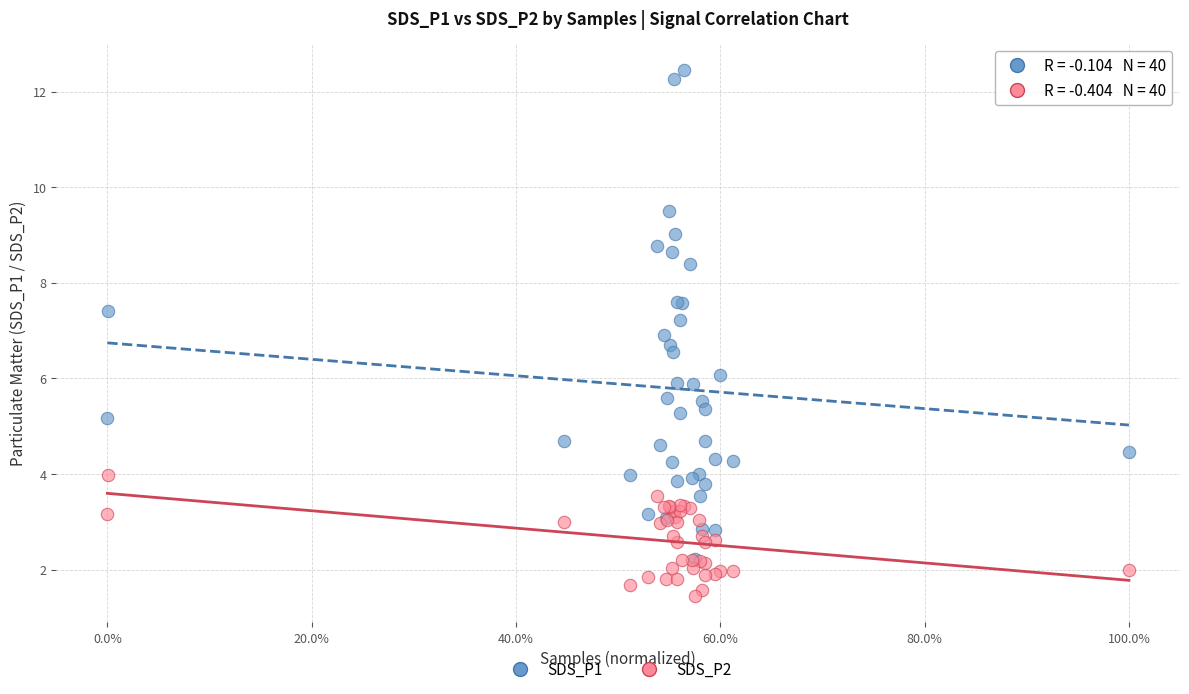

What are all the series names shown in the legend?

SDS_P1, SDS_P2